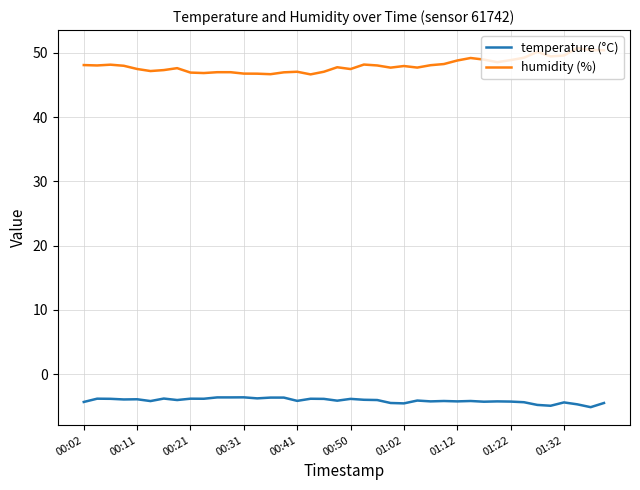

What is the maximum value shown in the chart?

50.8